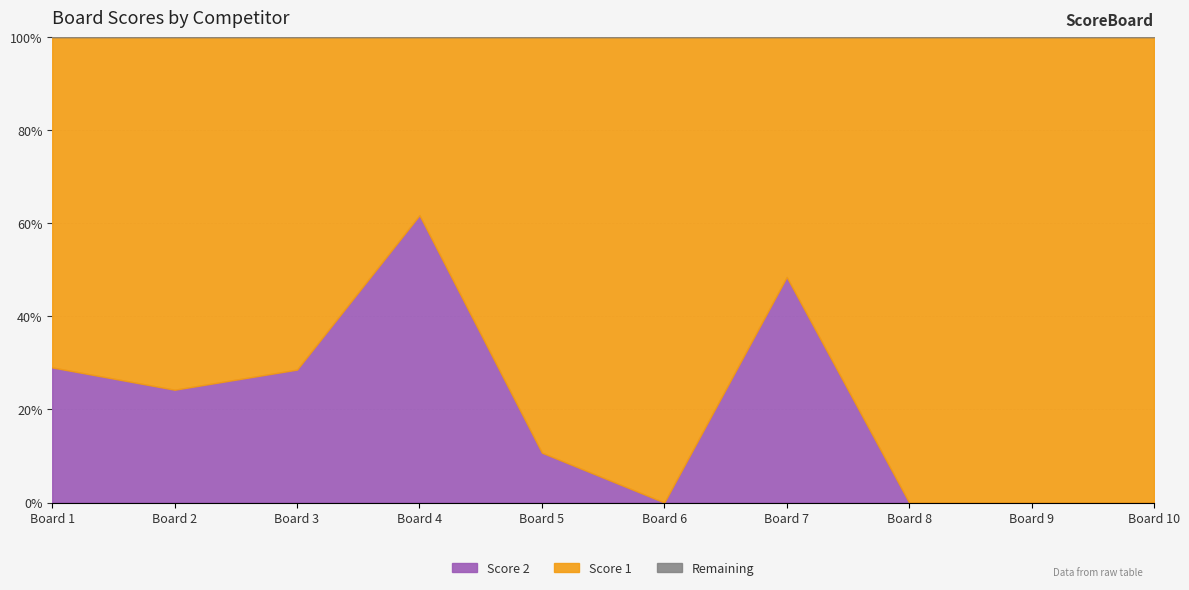

Count the number of data series in this chart.

2